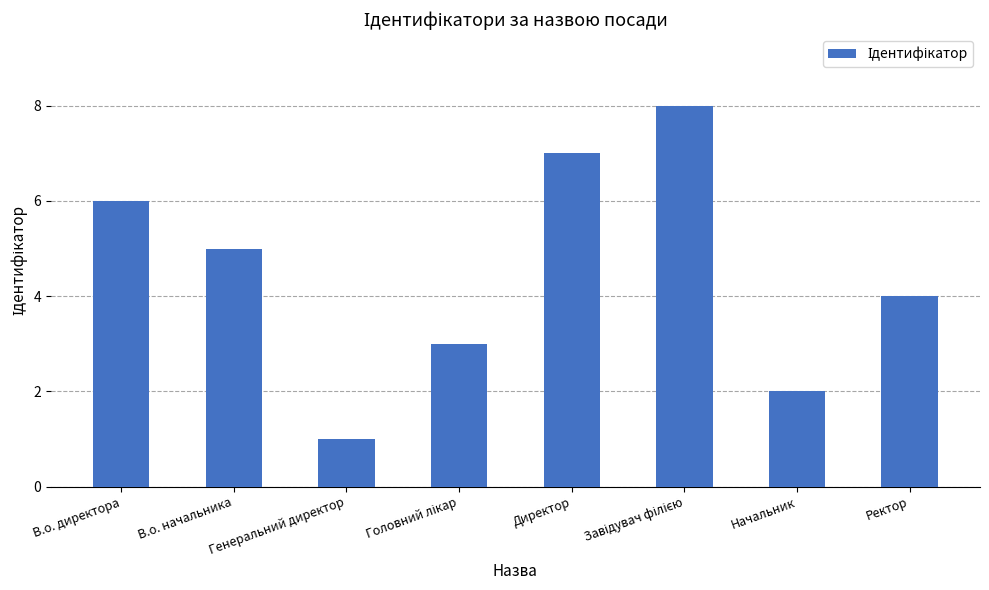

What is the sum of the values at Генеральний директор and В.о. директора?

7